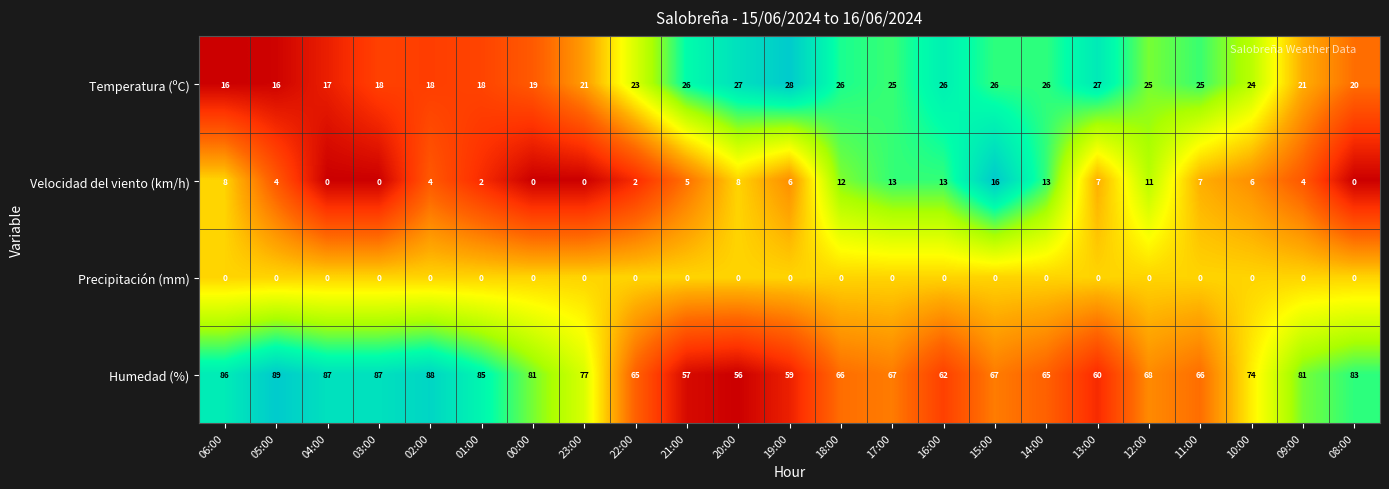

What is the sum of all Temperatura (ºC) values?

518